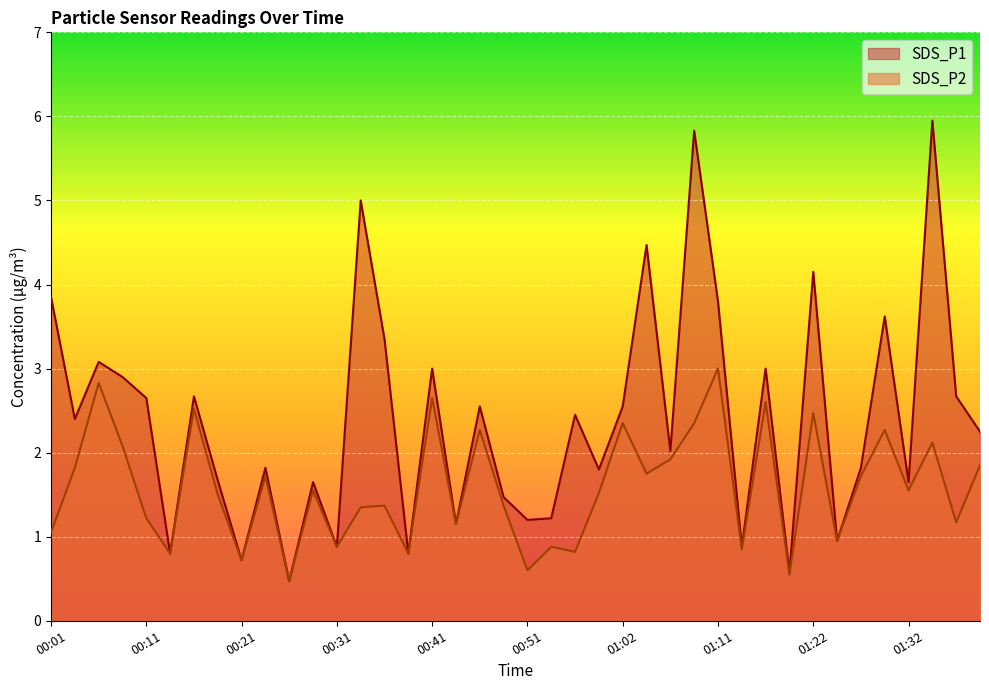

What is the value of the SDS_P1 point at the 36th from the left?

3.6